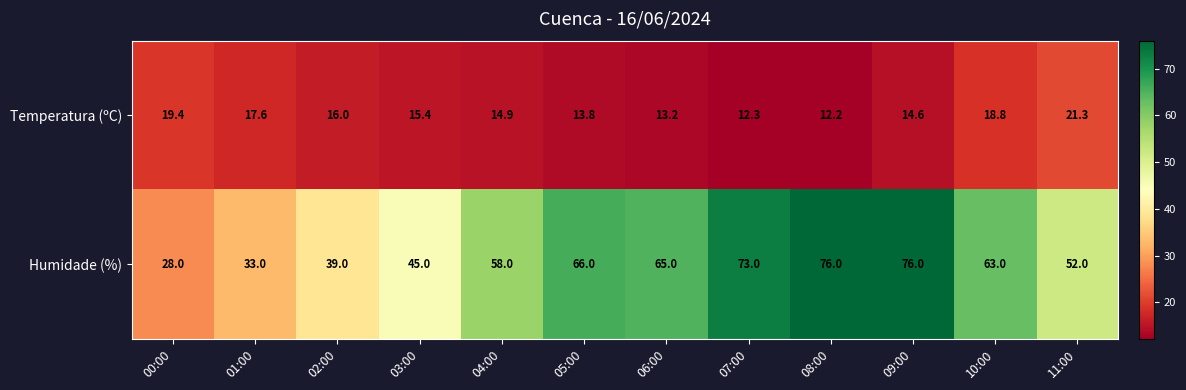

What is the sum of the Humidade (%) values at 01:00 and 11:00?

85.0